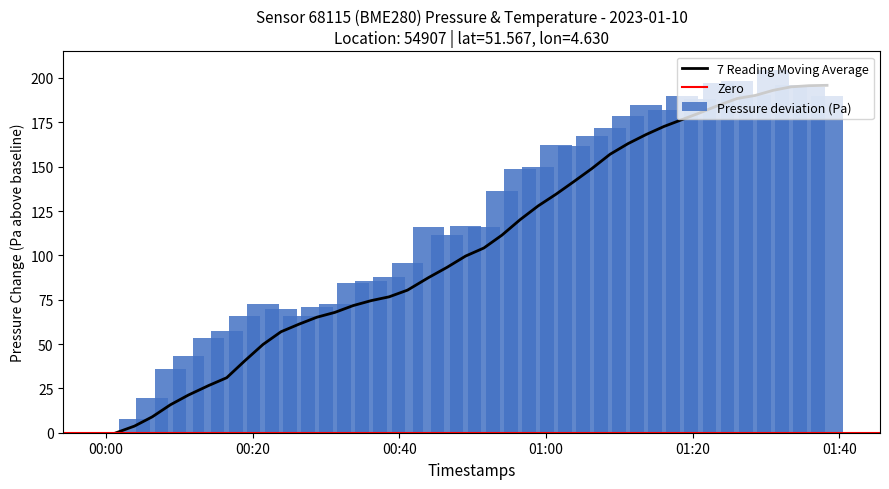

What is the label of the 37th bar from the left?

2023-01-10T01:30:58